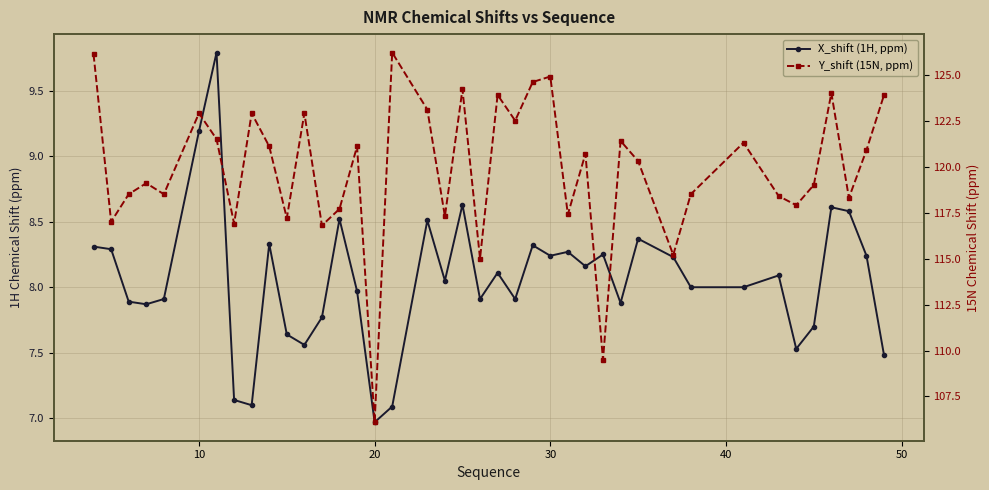

True or false: Y_shift (15N, ppm) and X_shift (1H, ppm) intersect in this chart.

False